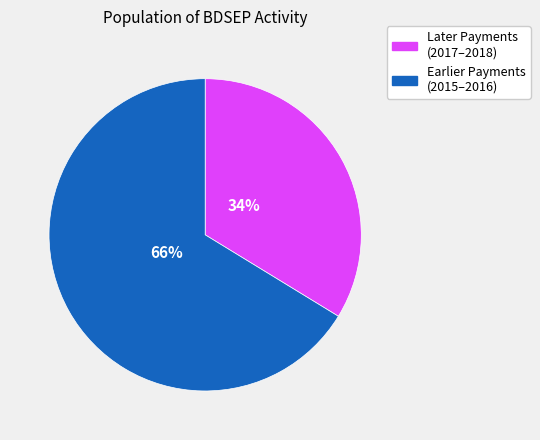

To the nearest percent, what is the combined percentage of Later Payments (2017–2018) and Earlier Payments (2015–2016)?

100%